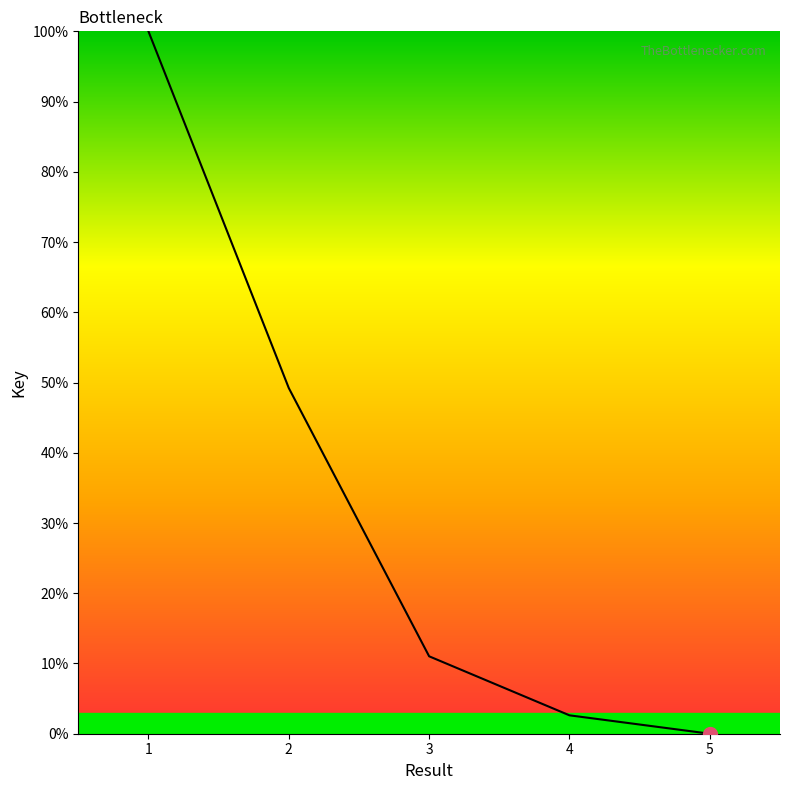

How many distinct data groups are displayed?

1